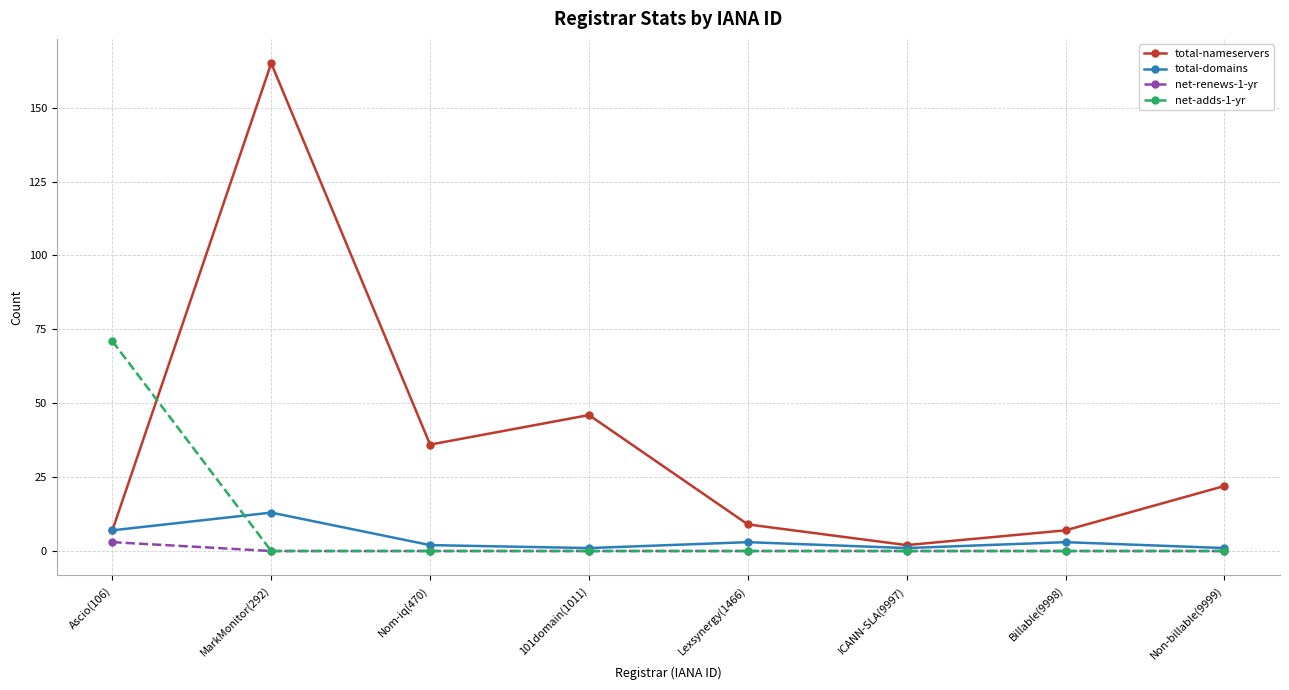

In total-nameservers, how many points are lower than both neighbors (excluding endpoints)?

2